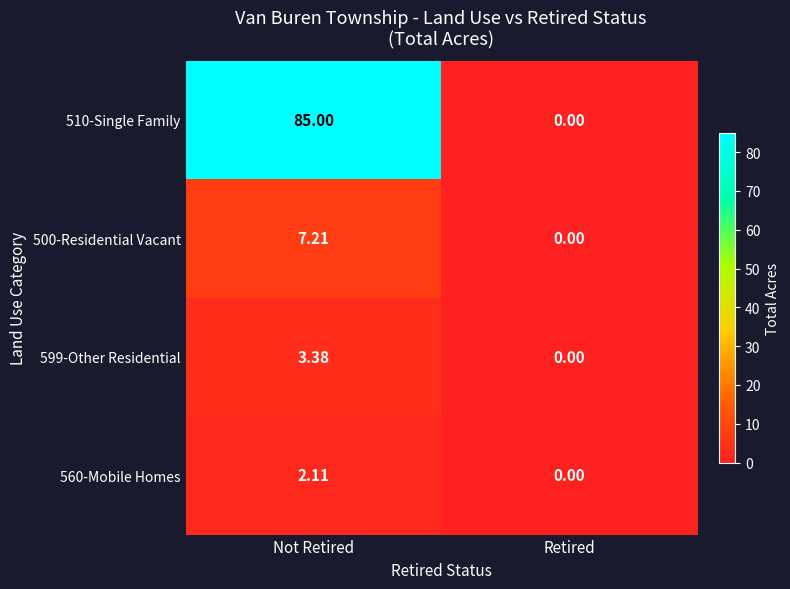

Where is 560-Mobile Homes nearest to the value 1?

Retired